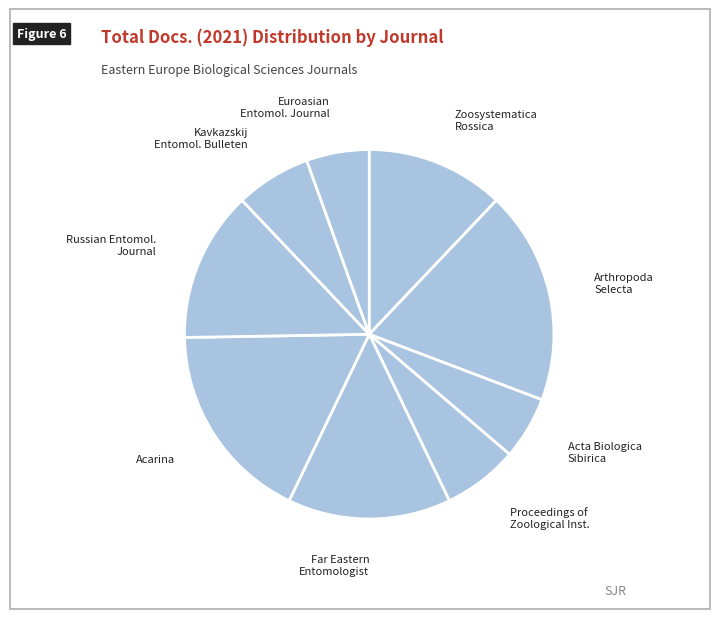

What is the ratio of the value at Proceedings of Zoological Inst. to the value at Acarina?

0.4